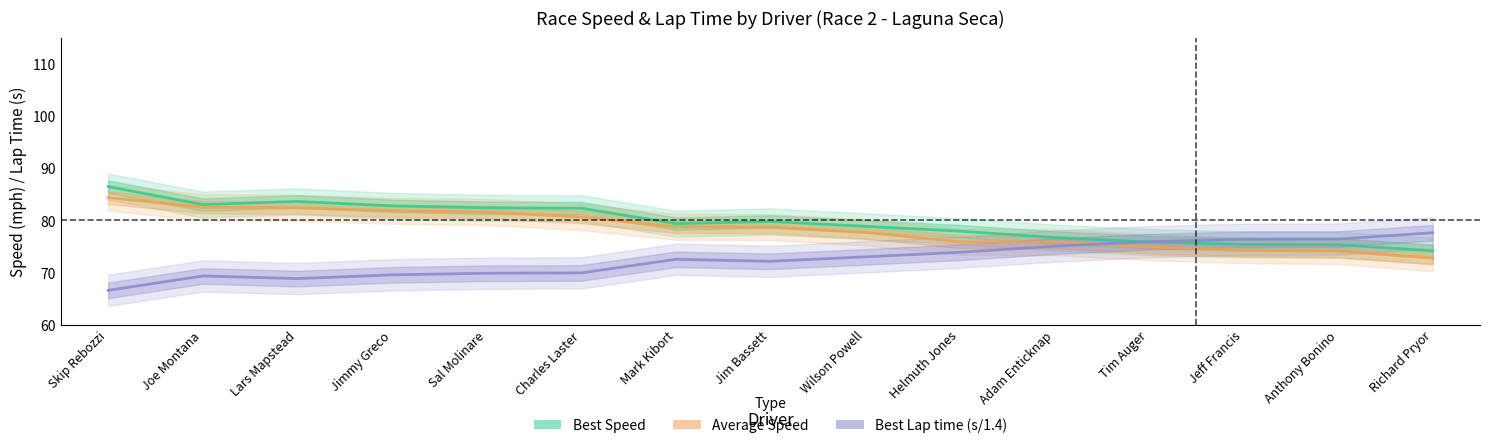

How many categories are shown in the chart?

15